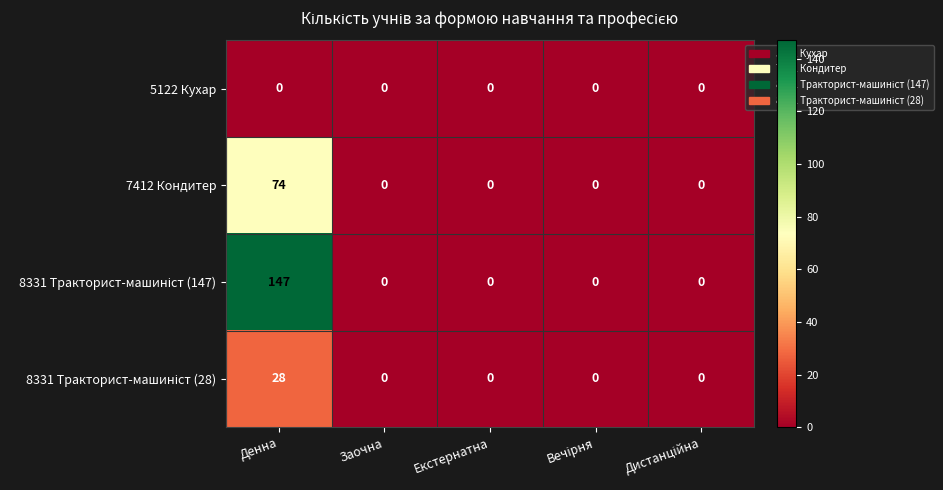

What is the greatest value displayed?

147